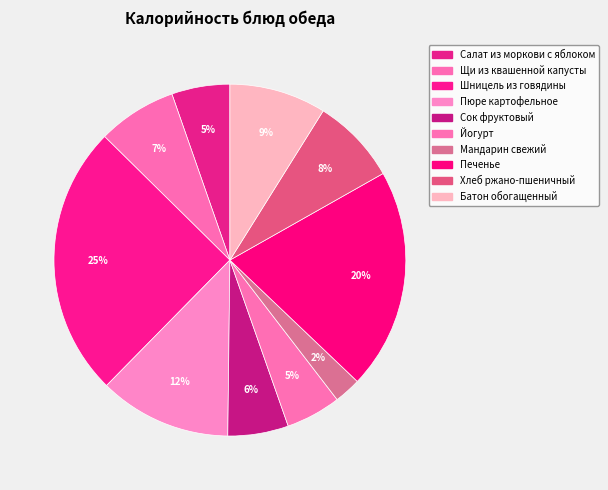

How many segments does this pie chart have?

10